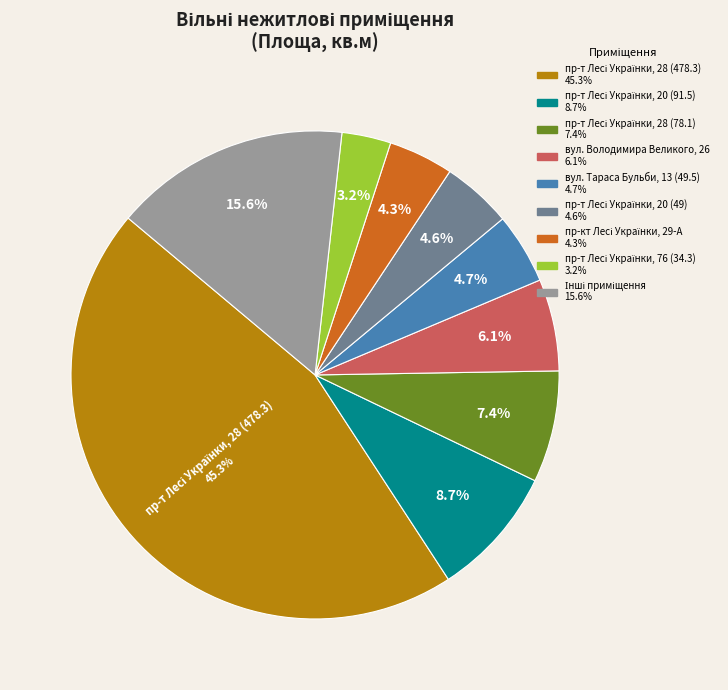

Does any single category account for the majority?

No